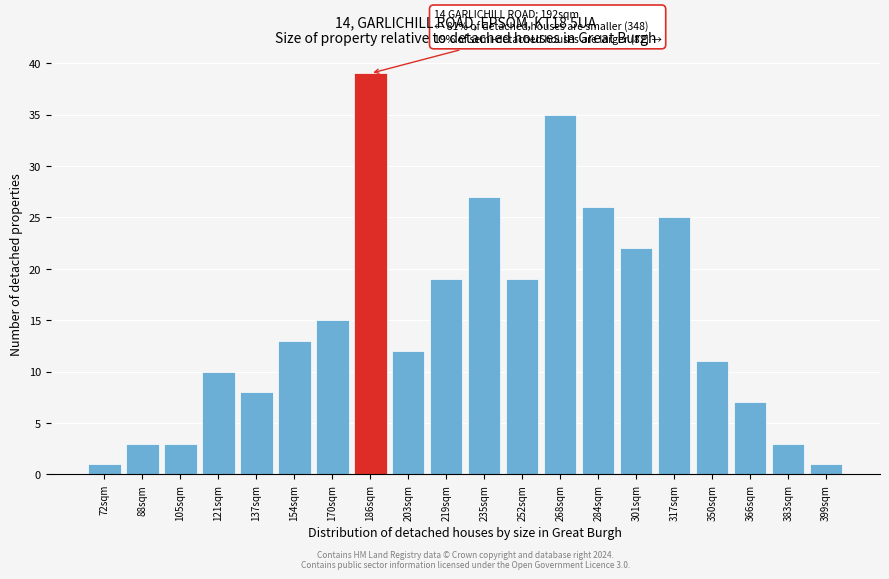

Reading right to left, what are all the values shown in this chart?

1	3	7	11	25	22	26	35	19	27	19	12	39	15	13	8	10	3	3	1